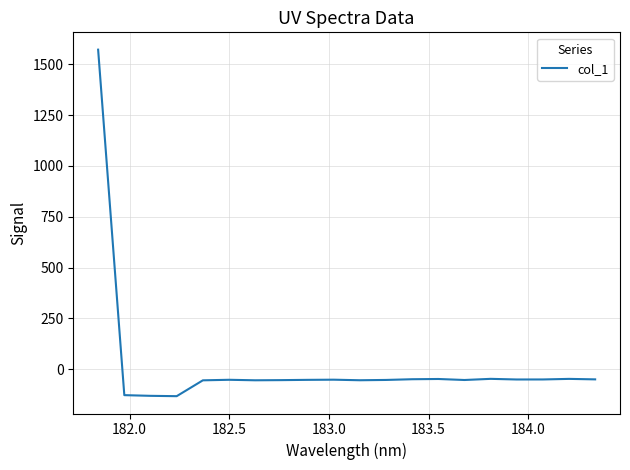

What is the difference between the maximum and minimum values?

1704.1